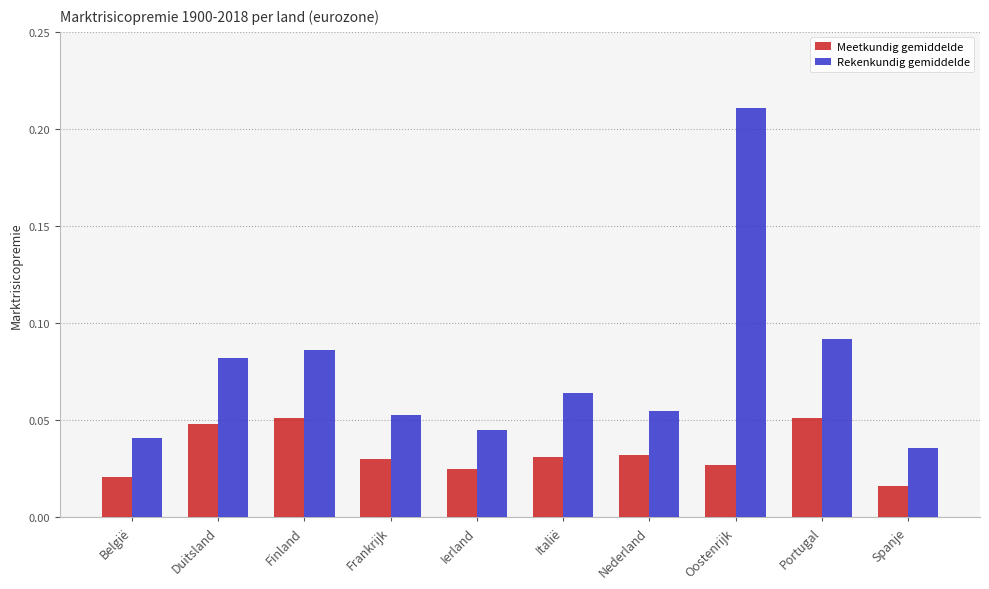

Which category has the lowest value across all series?

Spanje